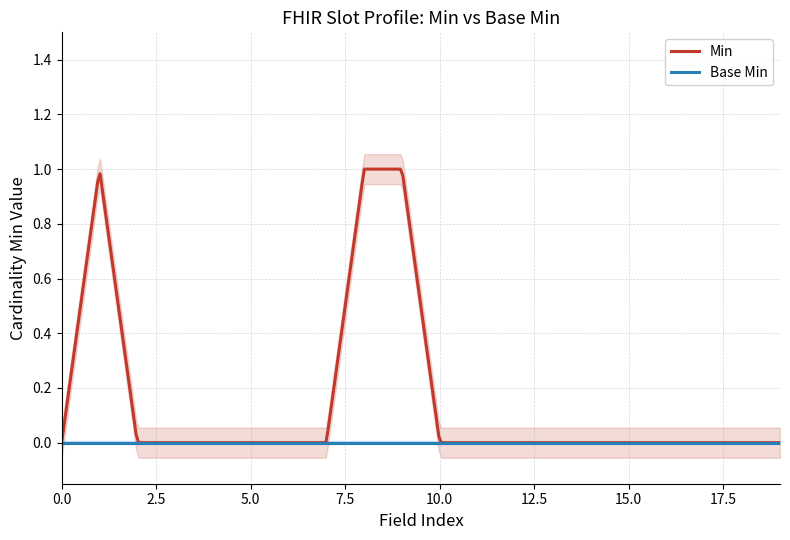

True or false: Min and Base Min intersect in this chart.

False